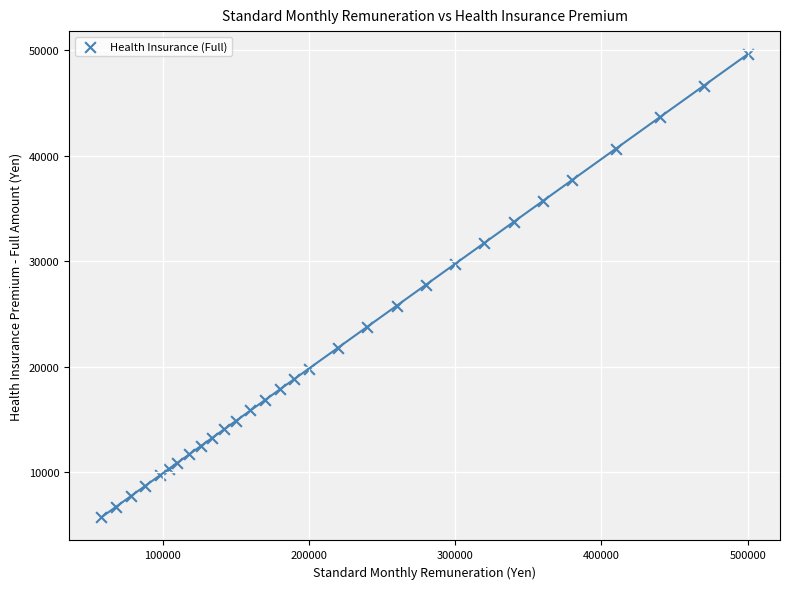

What is the range of X values (max minus min)?

442000.0